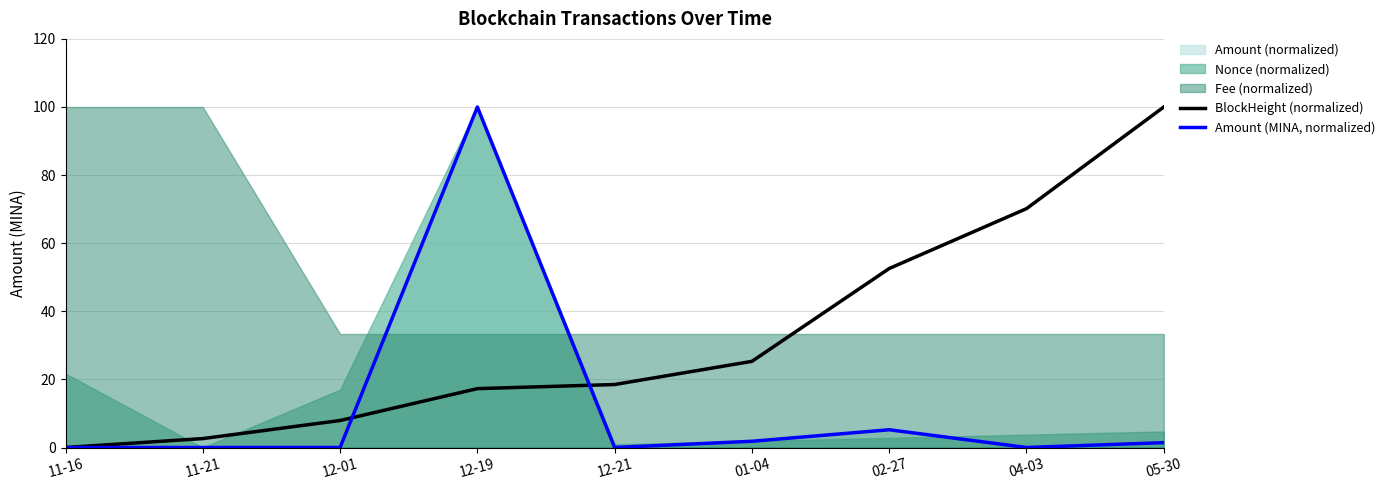

What is the value of the Amount (MINA, normalized) point at the 9th from the left?

1.4